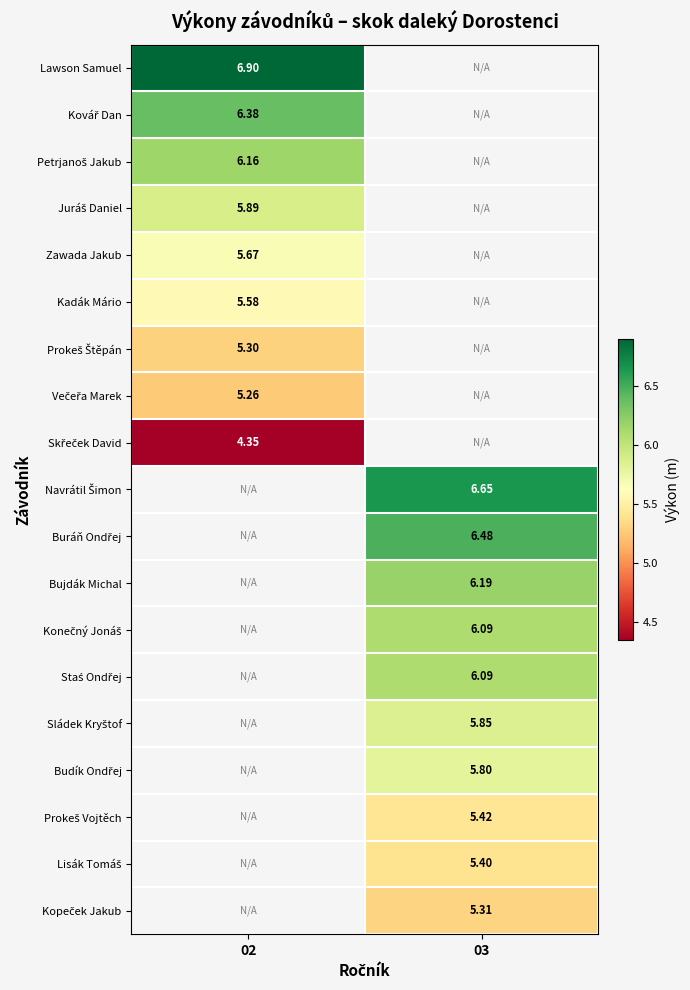

Count the number of categories in the chart.

2